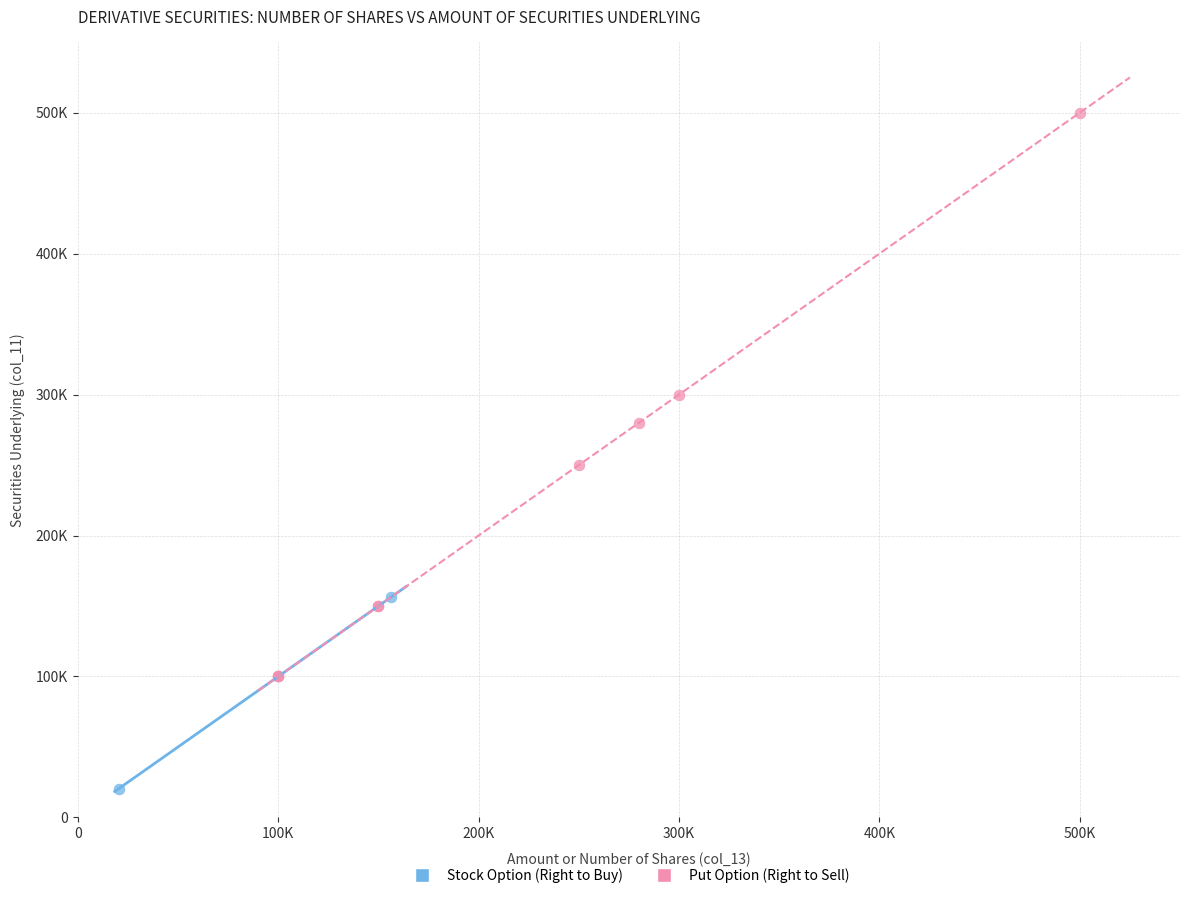

What are all the series names shown in the legend?

Stock Option (Right to Buy), Put Option (Right to Sell)